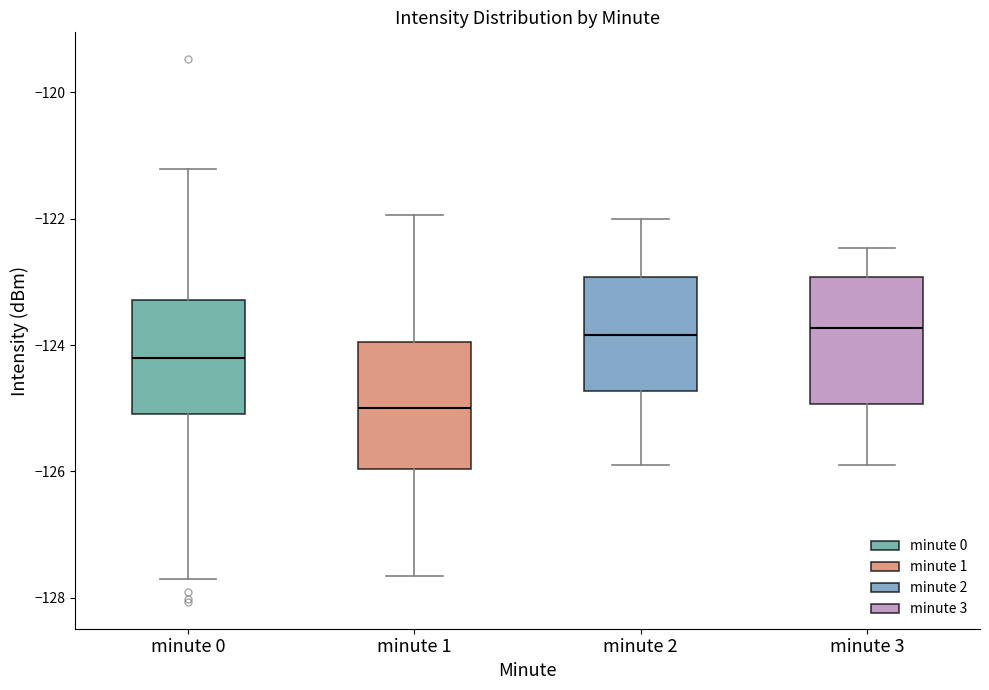

Reading left to right, read every box against the y-axis: the position of its median line, the range the box covers, and the ends of its whiskers. The values are not printed on the chart, so give them approximately, as read against the axis.

minute 0: median -124.2, box -125.0 to -123.2, whiskers -127.6 to -121.2
minute 1: median -125.0, box -126.0 to -124.0, whiskers -127.6 to -122.0
minute 2: median -123.8, box -124.8 to -123.0, whiskers -126.0 to -122.0
minute 3: median -123.8, box -125.0 to -123.0, whiskers -126.0 to -122.4